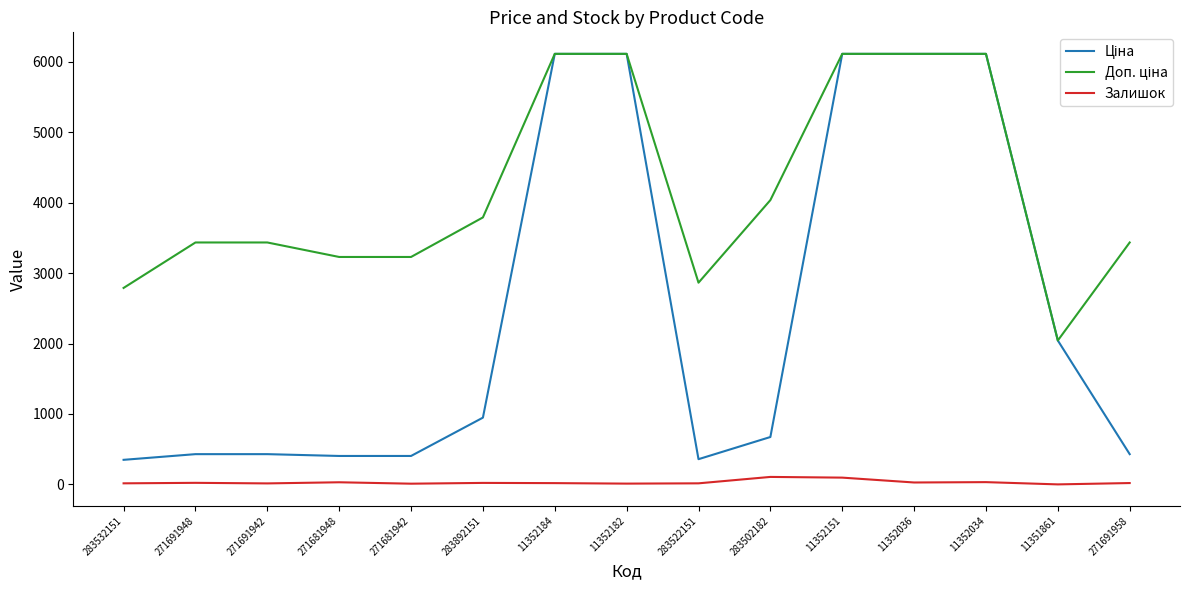

What is the maximum value shown in the chart?

6112.5